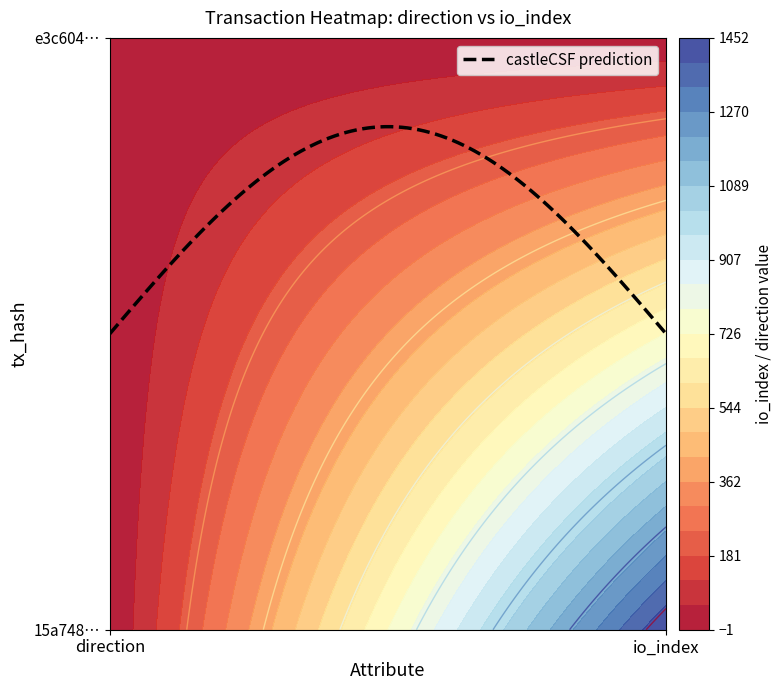

List the labels in order of 15a748afeb54dfab73d6e67494f2a8585f9d326 value, smallest first.

0, 1